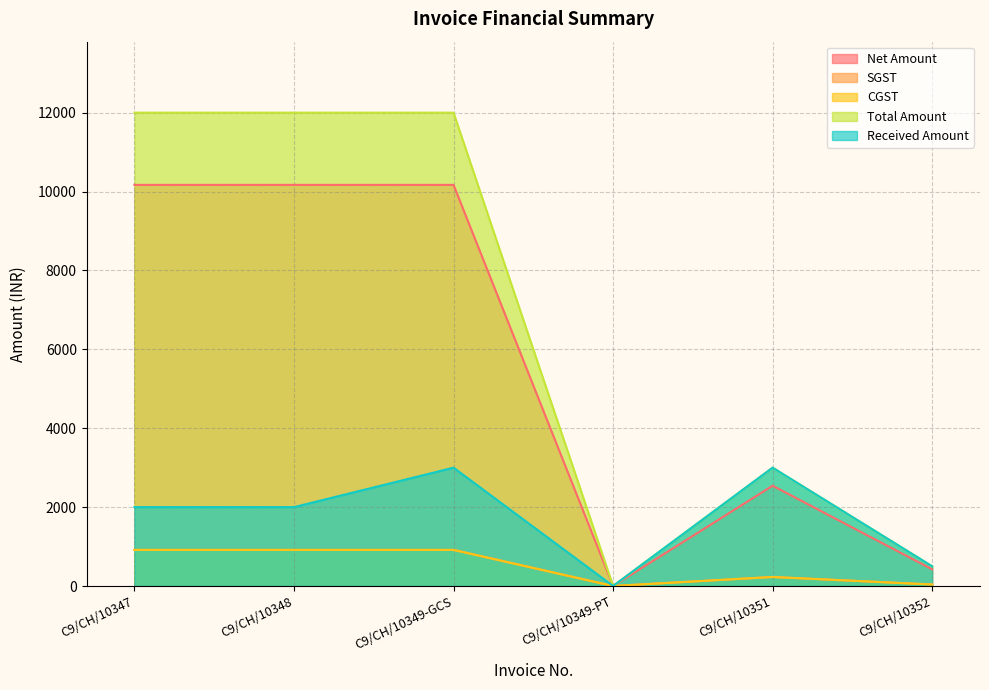

Which series changed the most between C9/CH/10349-GCS and C9/CH/10351?

Total Amount